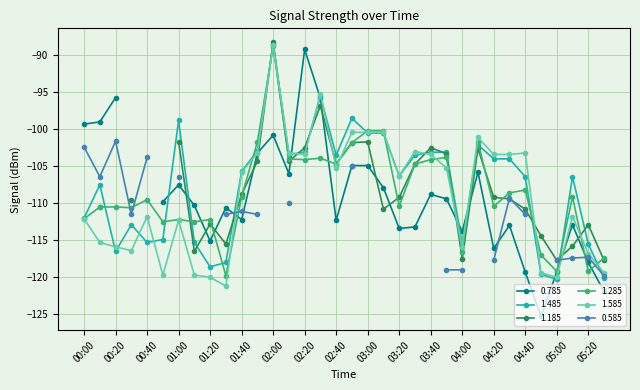

Where does the 1.485 series first go above -105?

01:00